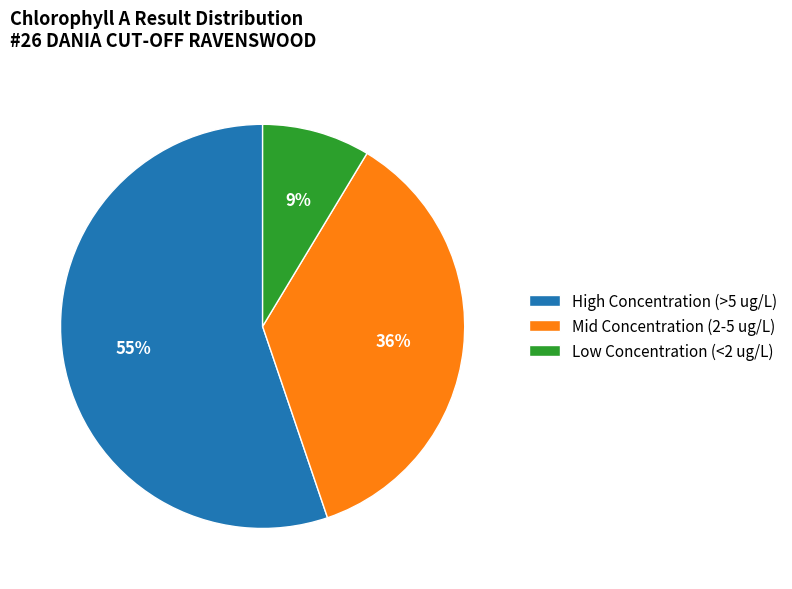

How many segments does this pie chart have?

3